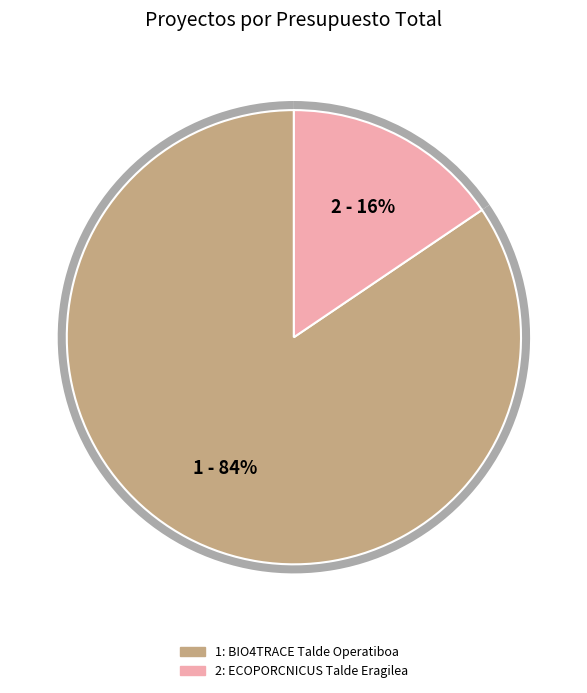

Which category has the biggest portion of the pie?

BIO4TRACE Talde Operatiboa